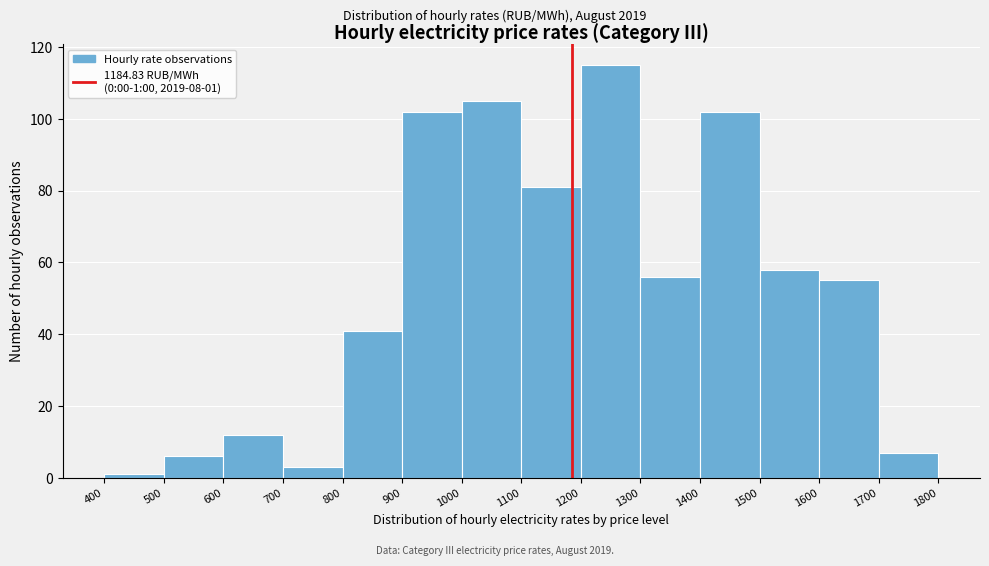

Which range on the x-axis has the tallest bar?

1200 to 1300